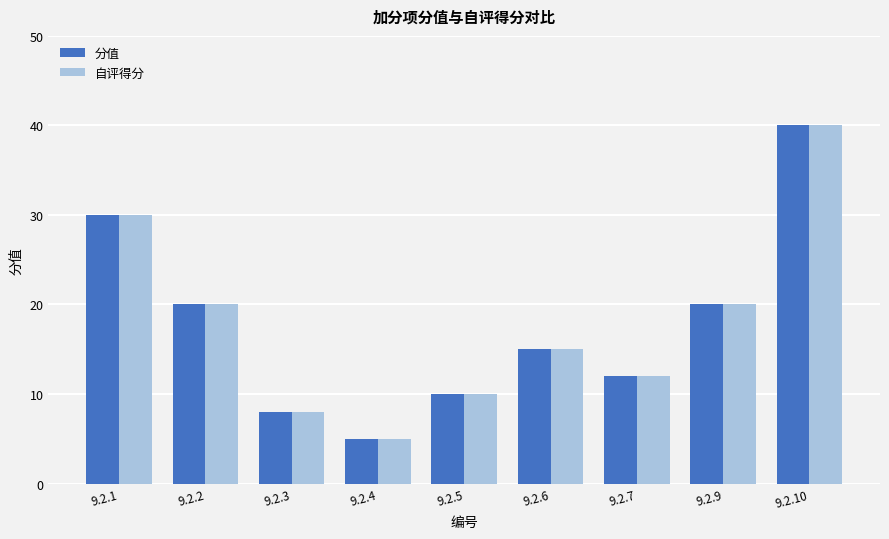

Is it true that 自评得分 equals 68 at 9.2.10?

False